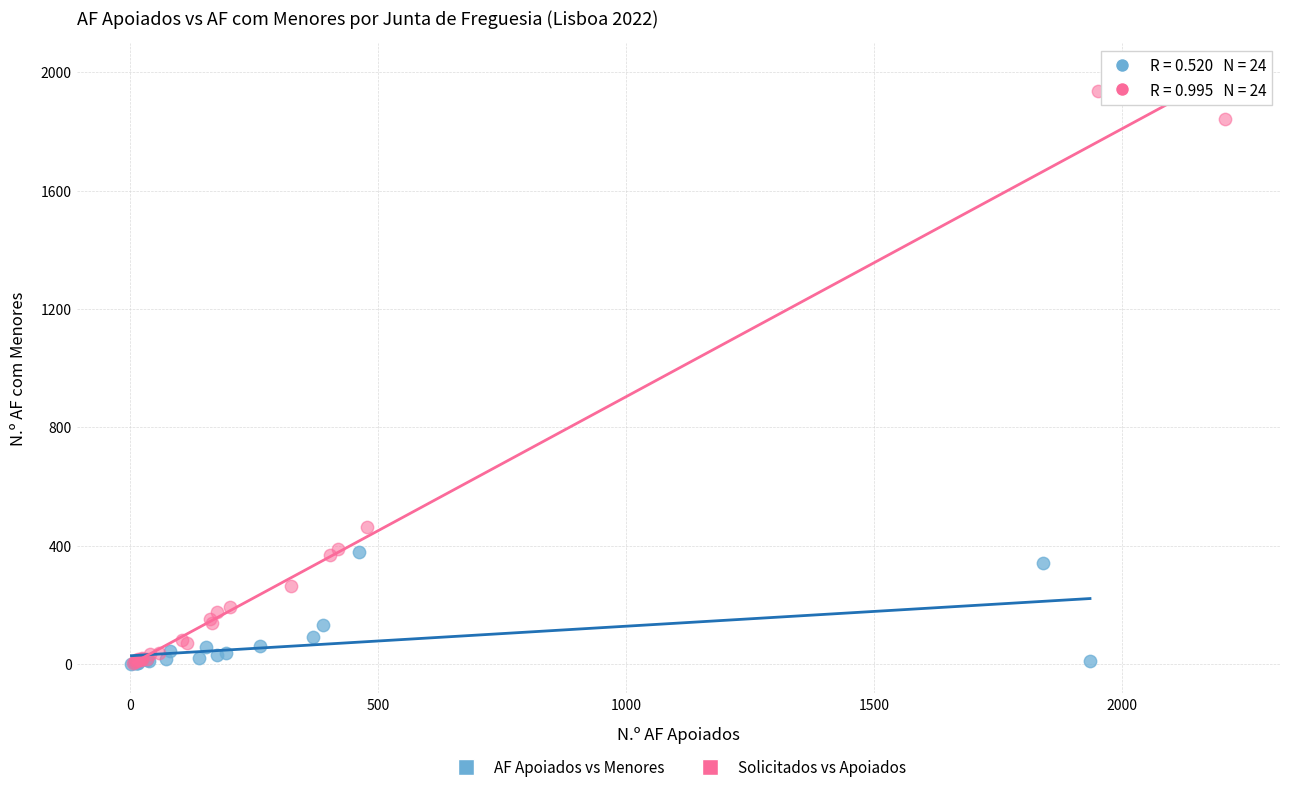

What are all the series names shown in the legend?

AF Apoiados vs Menores, Solicitados vs Apoiados